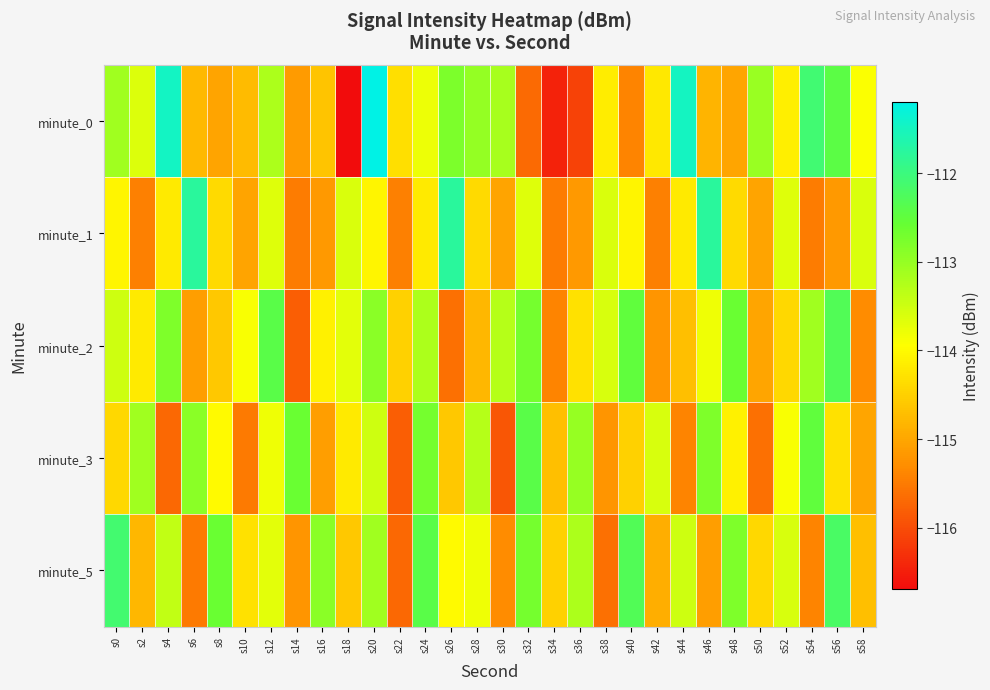

Which series has the largest range (max minus min)?

minute_0